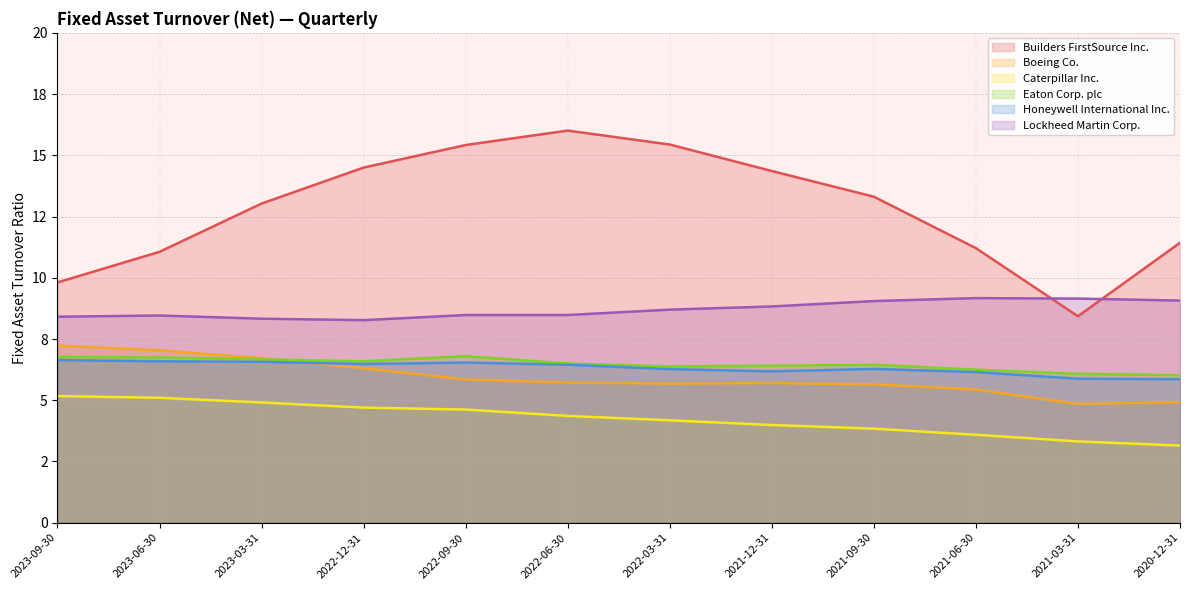

Does the chart have visible grid lines?

Yes